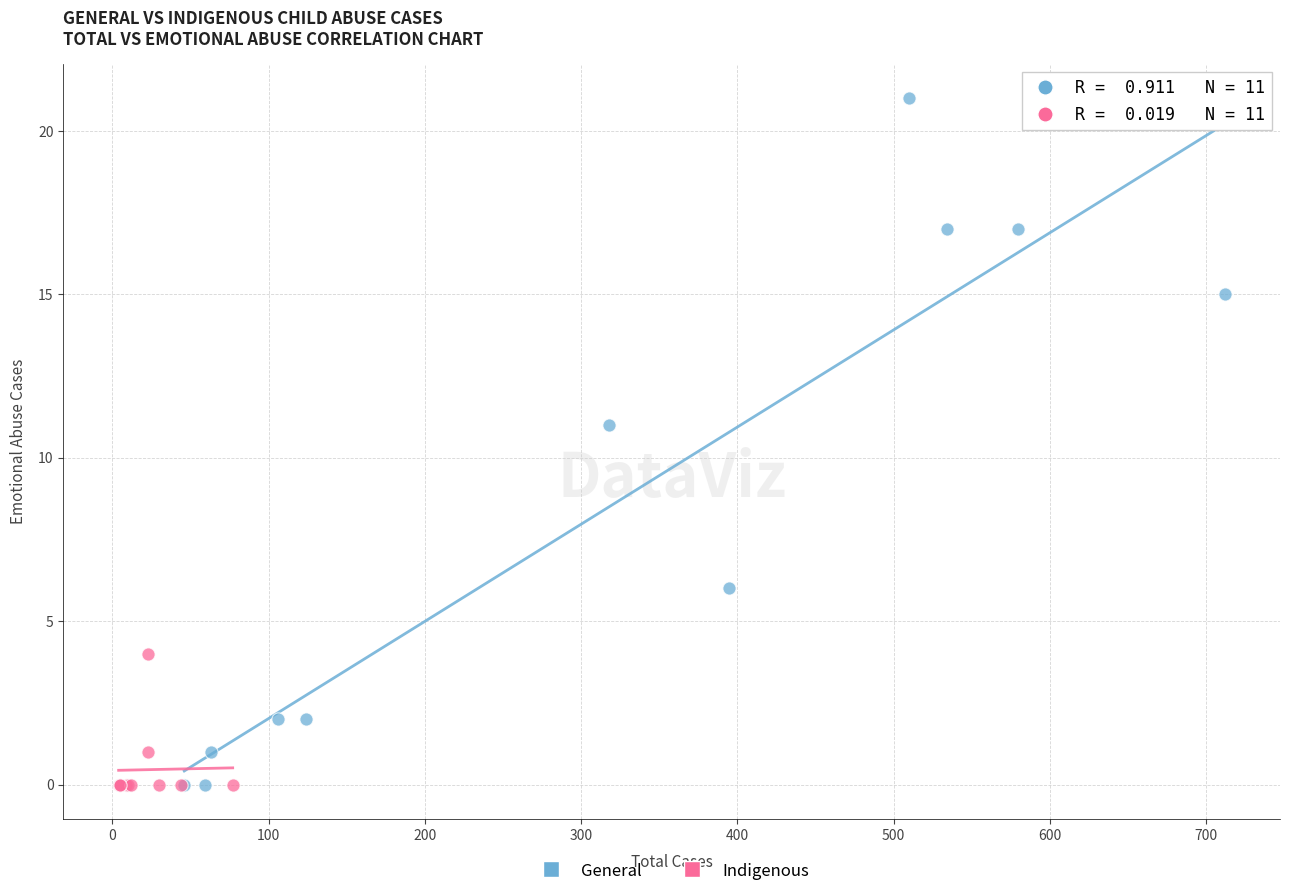

Which series reaches the maximum Y coordinate?

General